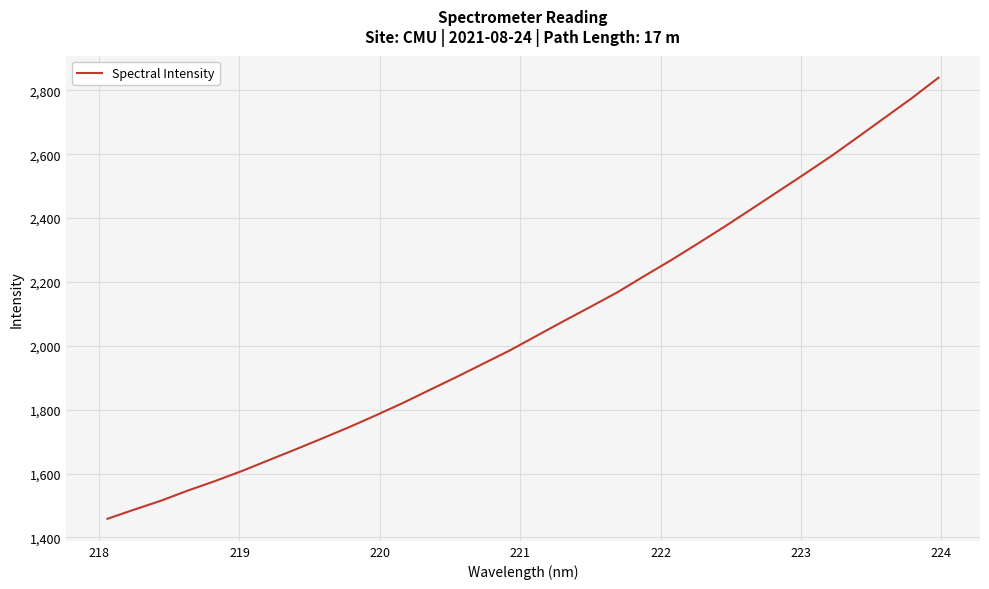

What is the greatest value displayed?

2839.7